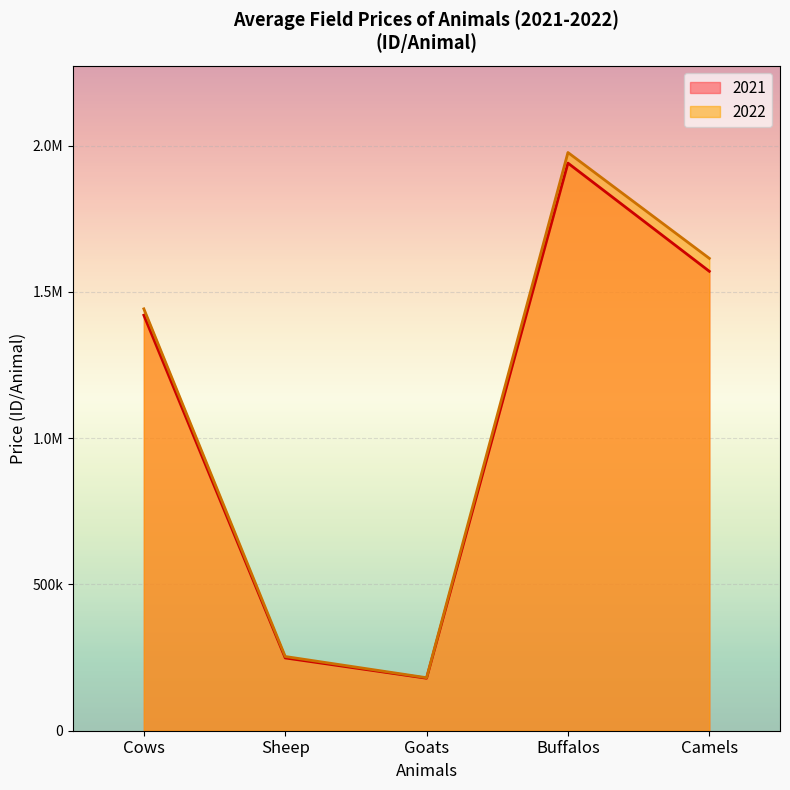

What position from the left is Cows?

1